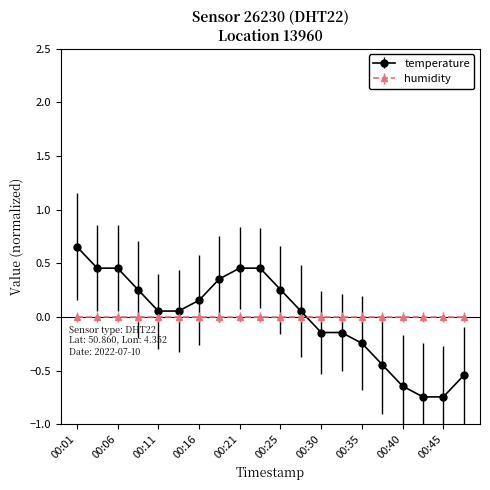

What is the difference between the second highest and minimum values in the temperature series?

1.2